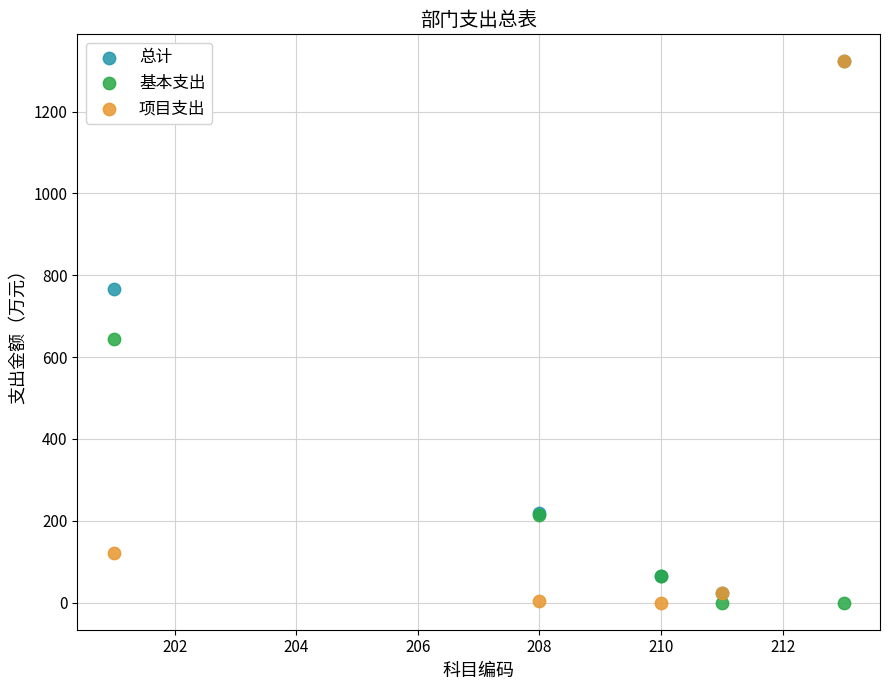

Across all series, what Y value is closest to 661?

643.6